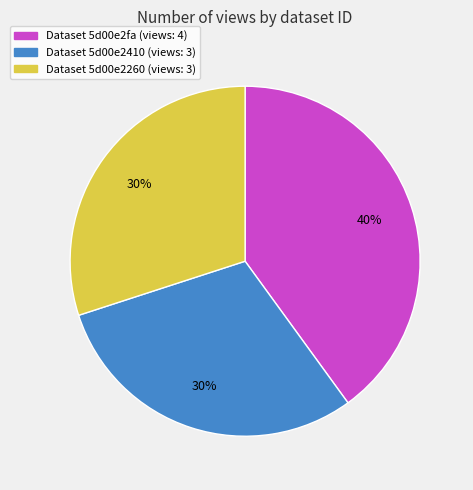

Between Dataset 5d00e2410 (views: 3) and Dataset 5d00e2fa (views: 4), which is larger?

Dataset 5d00e2fa (views: 4)